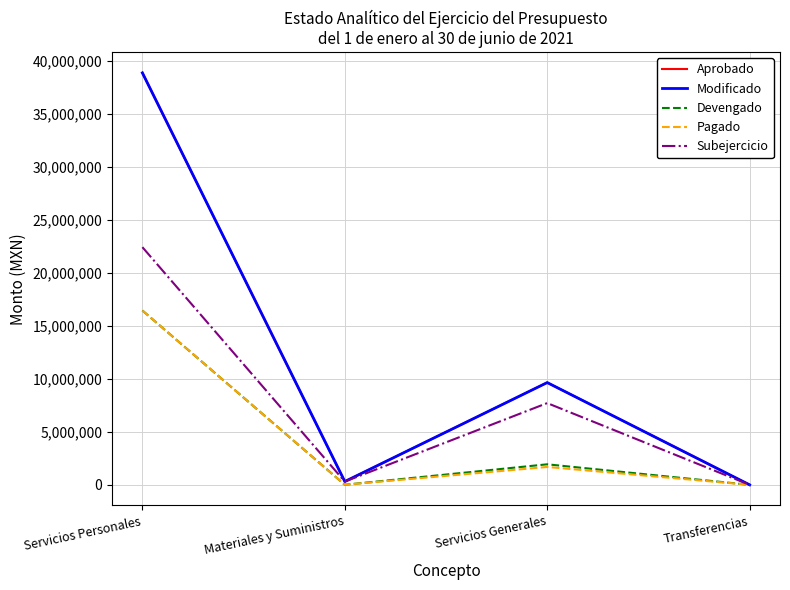

Rank the series by their maximum value, from lowest to highest.

Devengado, Pagado, Subejercicio, Aprobado, Modificado